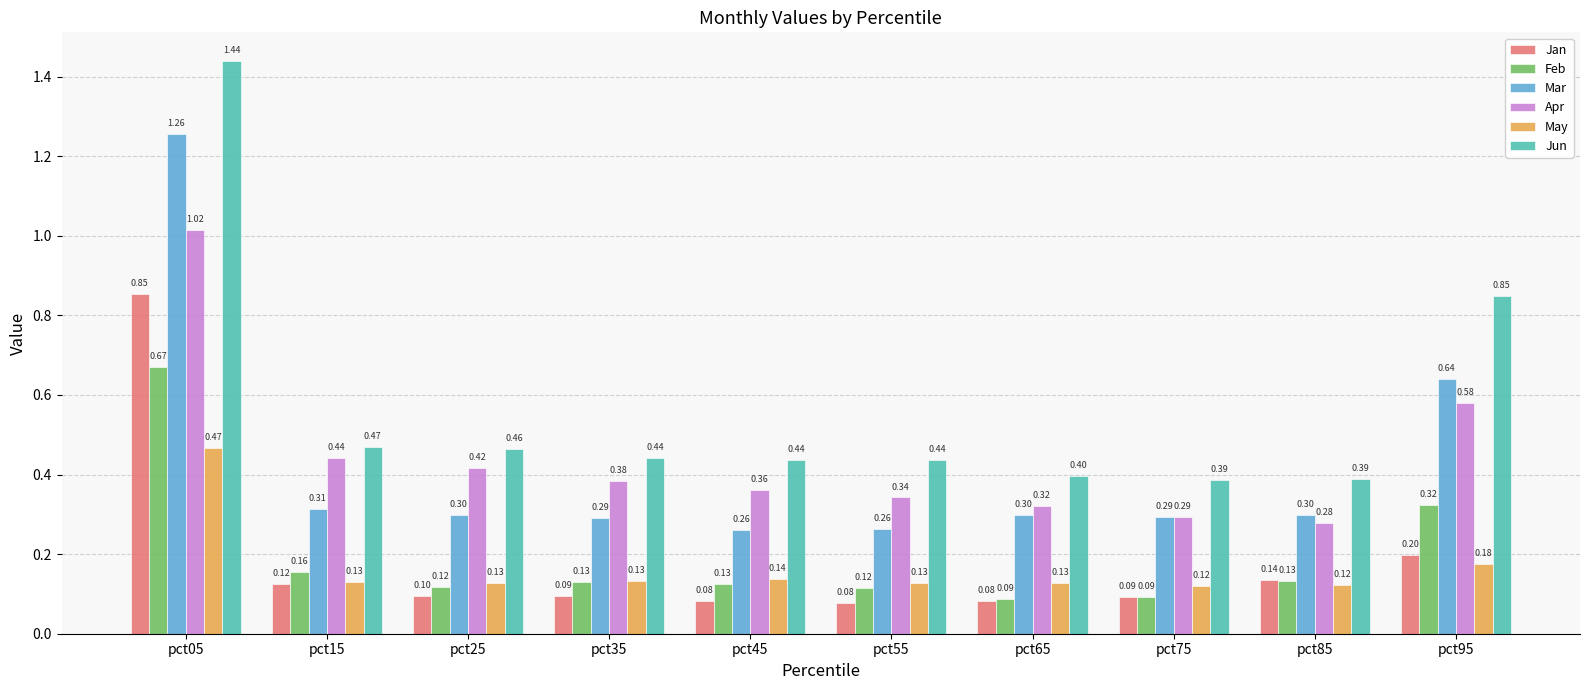

At pct15, list the series in order from largest to smallest.

Jun, Apr, Mar, Feb, May, Jan